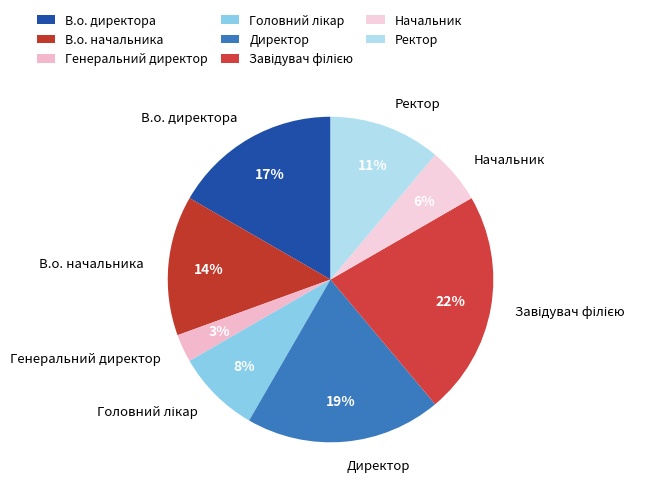

What percentage is the Ректор slice, to the nearest percent?

11%